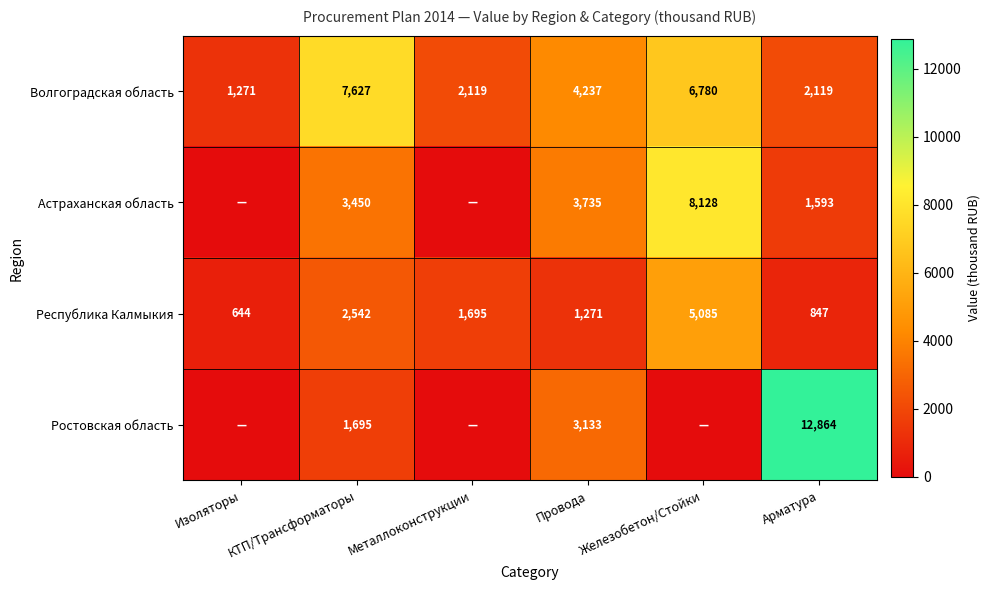

True or false: Волгоградская область has a value of 7627 at КТП/Трансформаторы.

True